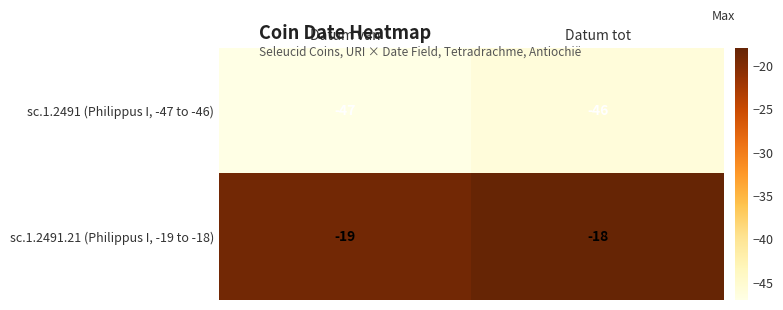

Which series has the largest total across all categories?

sc.1.2491.21 (Philippus I, -19 to -18)